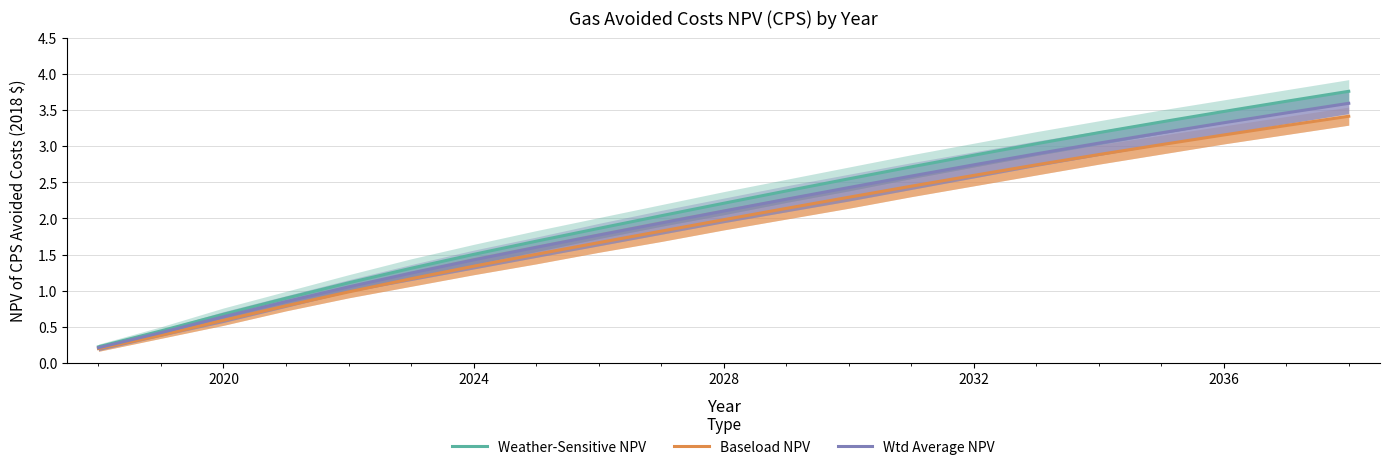

Which series has the largest range (max minus min)?

Weather-Sensitive NPV